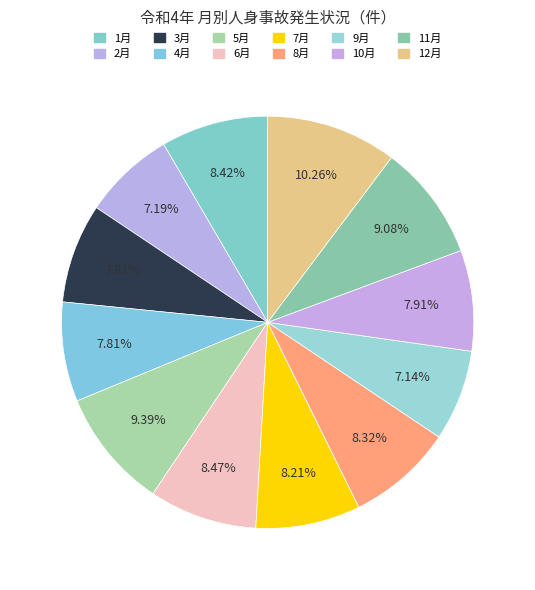

To the nearest percent, what portion does 4月 represent?

8%